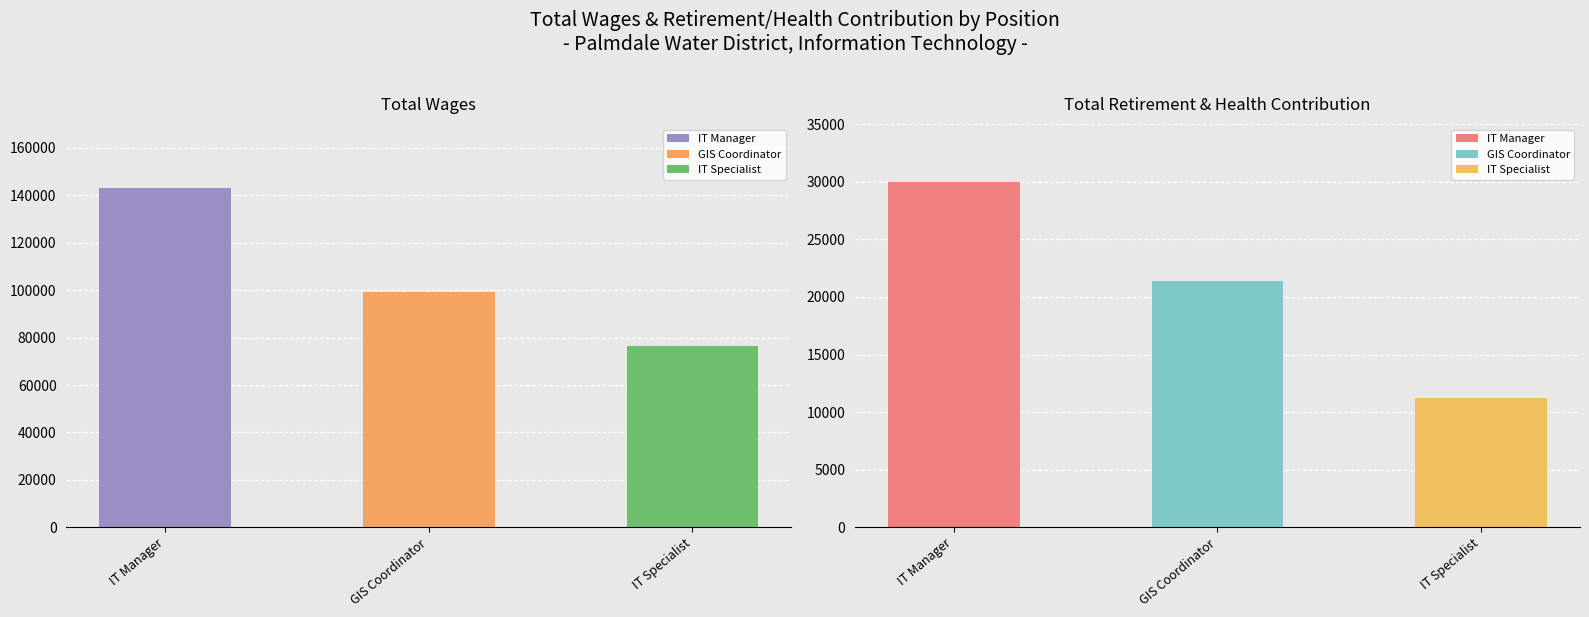

What is the value of the Total Retirement & Health Contribution bar at the 1st from the left?

29936